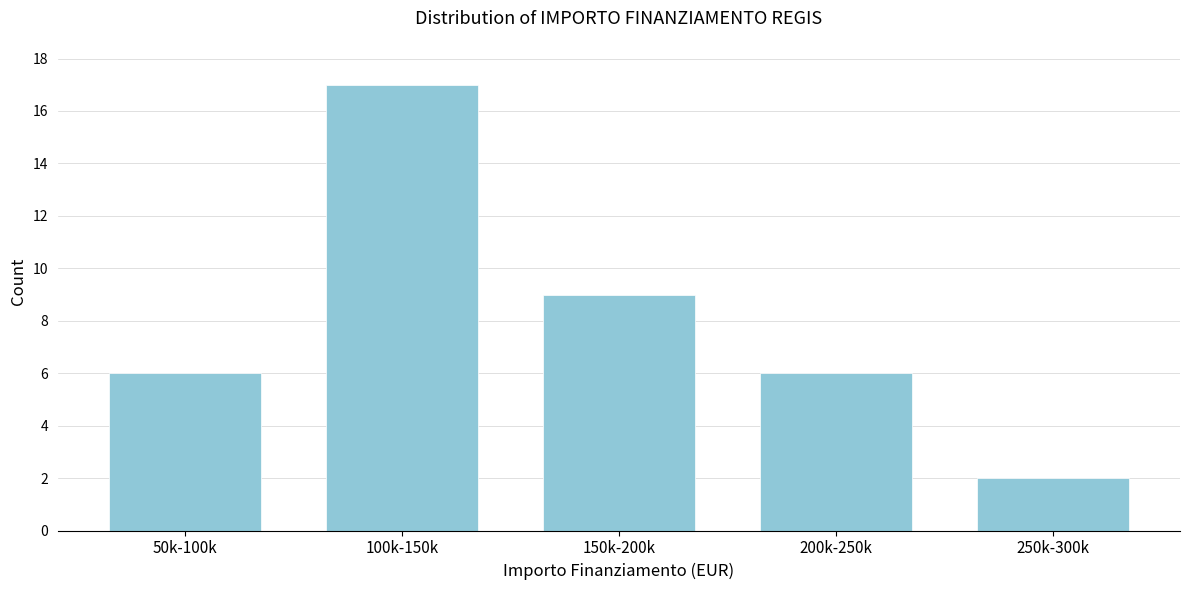

Reading left to right, extract all data points from this chart.

6	17	9	6	2